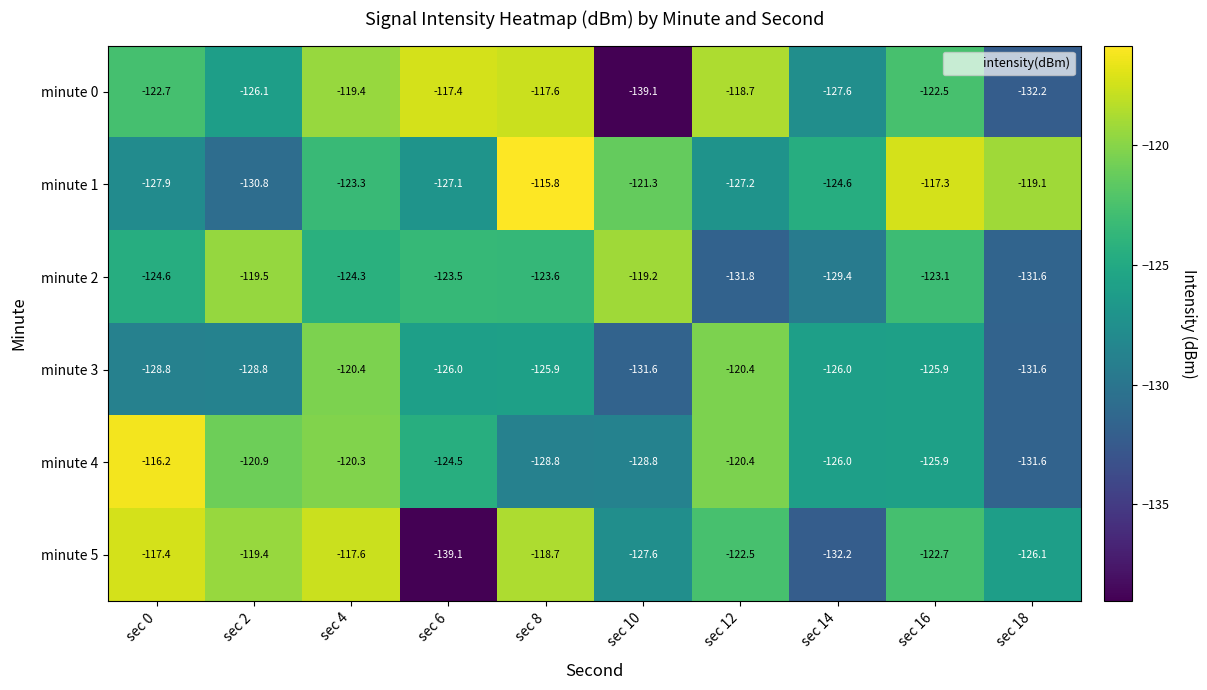

At how many categories does at least one series exceed -128?

10